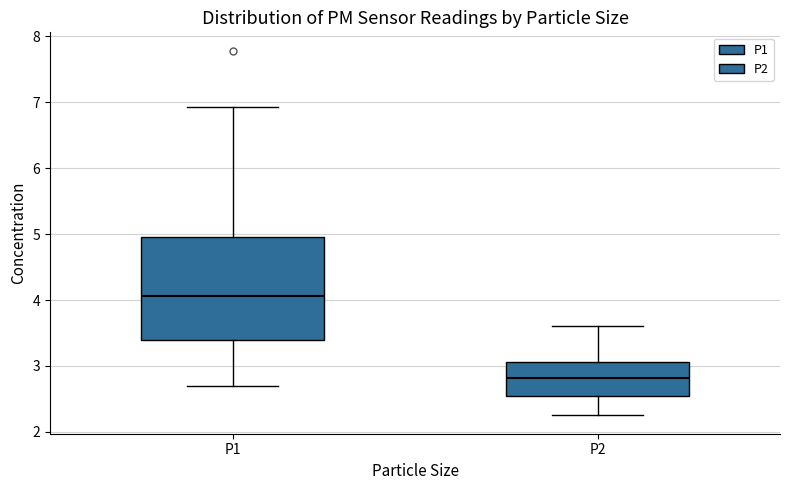

Reading left to right, read every box against the y-axis: the position of its median line, the range the box covers, and the ends of its whiskers. The values are not printed on the chart, so give them approximately, as read against the axis.

P1: median 4.1, box 3.4 to 5.0, whiskers 2.7 to 6.9
P2: median 2.8, box 2.5 to 3.1, whiskers 2.3 to 3.6